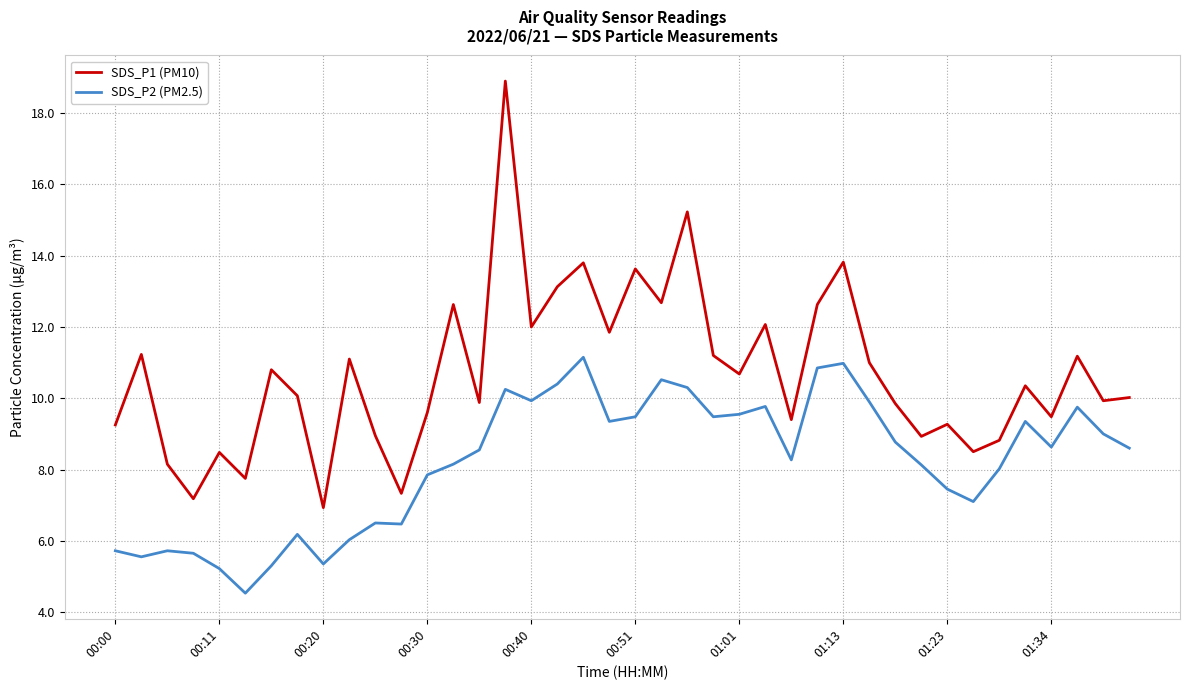

List the series in order of their peak value, highest first.

SDS_P1 (PM10), SDS_P2 (PM2.5)